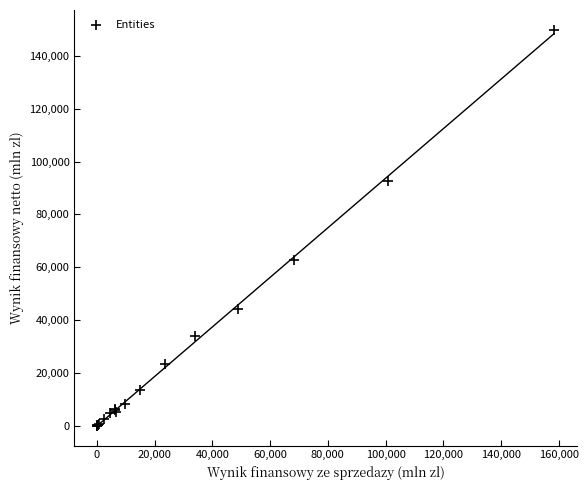

What Y value in the scatter plot is closest to 74965?

62751.7